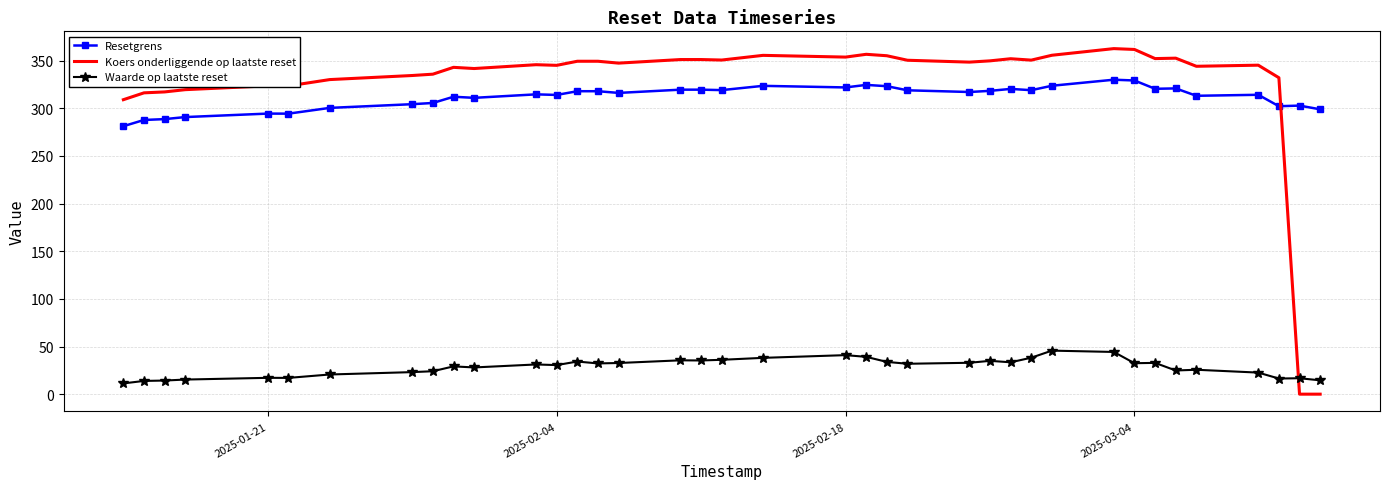

True or false: Waarde op laatste reset and Resetgrens cross at least once.

False